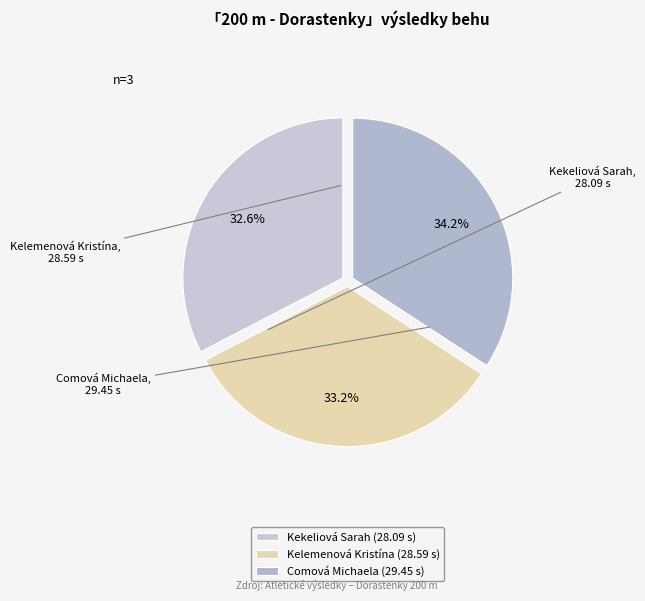

What is the ratio of the value at Comová Michaela to the value at Kelemenová Kristína?

1.0